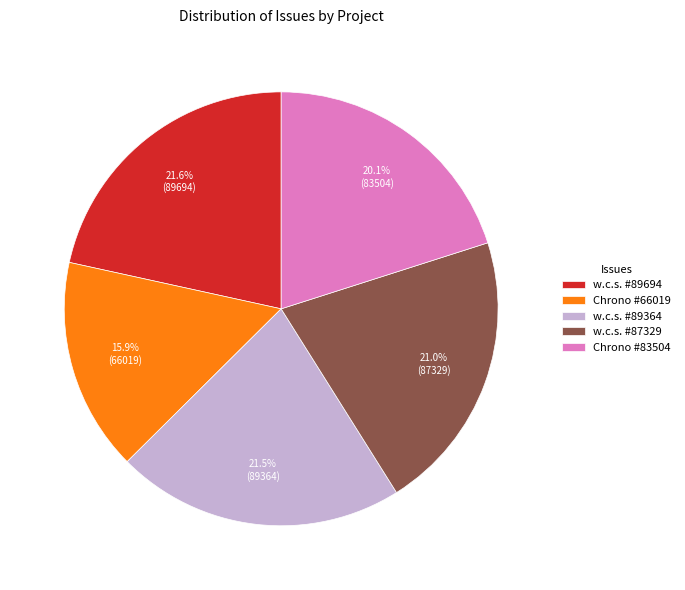

To the nearest percent, what is the difference between the largest and smallest slice percentages?

6%